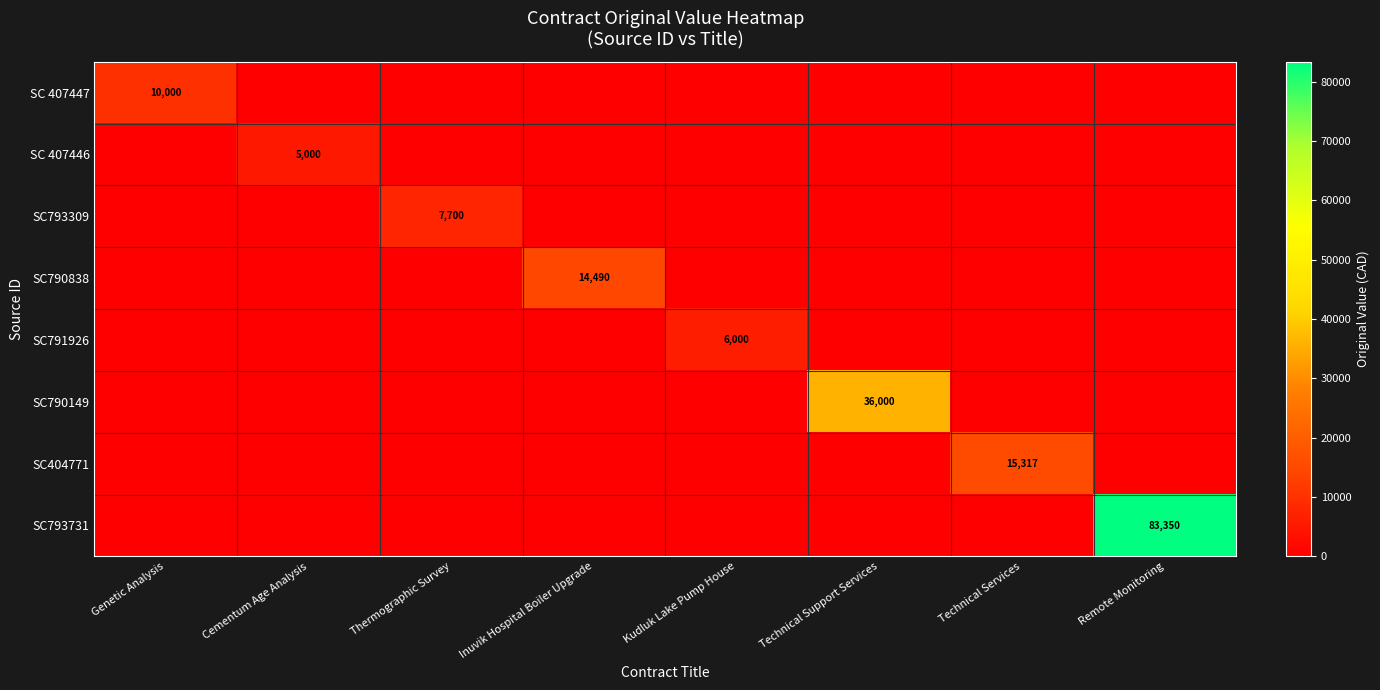

What is the sum of all SC793309 values?

7700.0